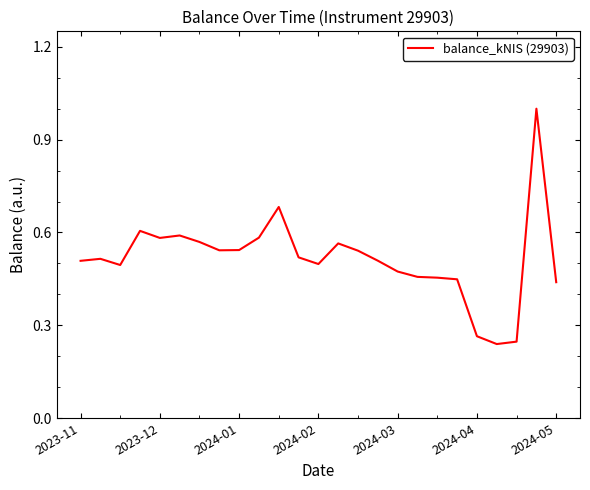

What is the greatest value displayed?

1.0